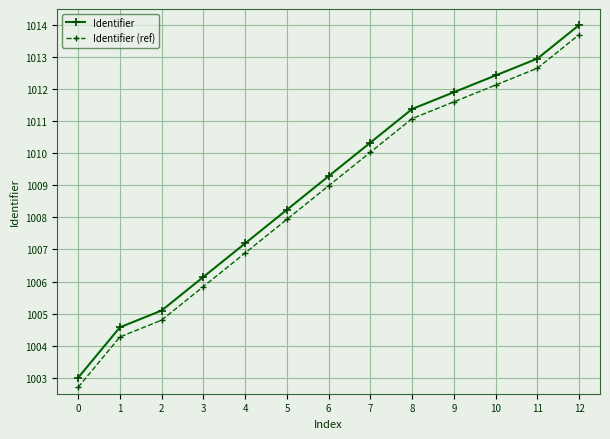

True or false: Identifier (ref) and Identifier intersect in this chart.

False